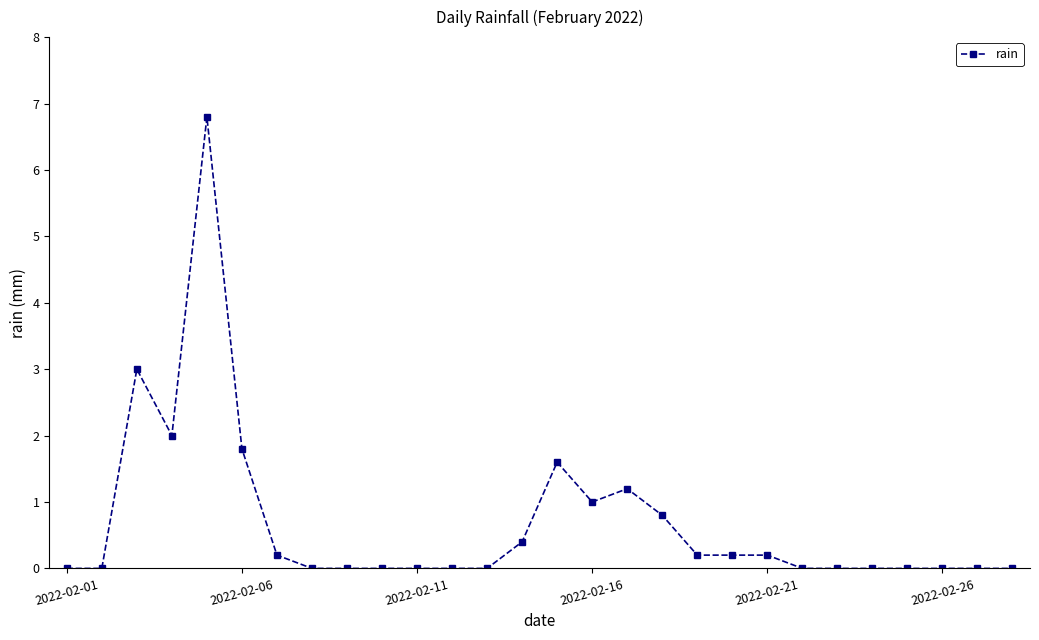

How many lines are shown in the chart?

1